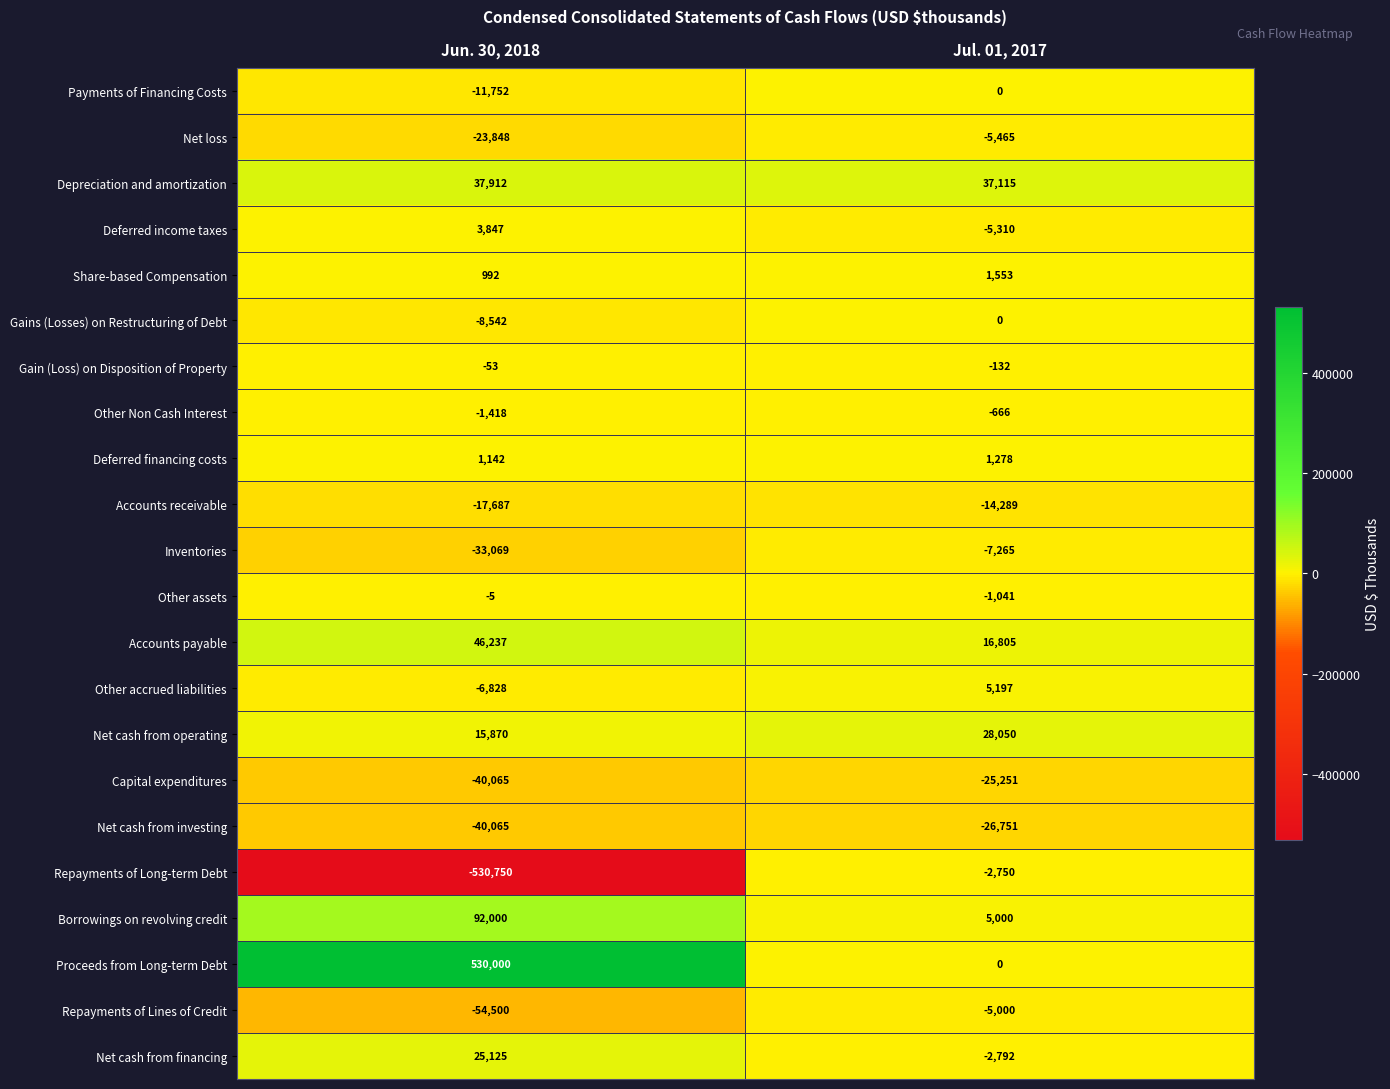

Between Jun. 30, 2018 and Jul. 01, 2017, which series saw the biggest shift?

Proceeds from Long-term Debt